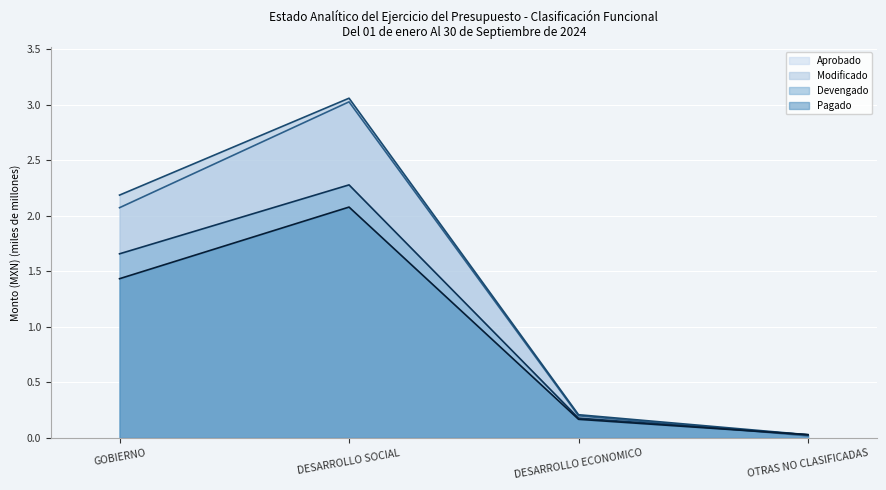

Which series has the widest spread of values?

Modificado